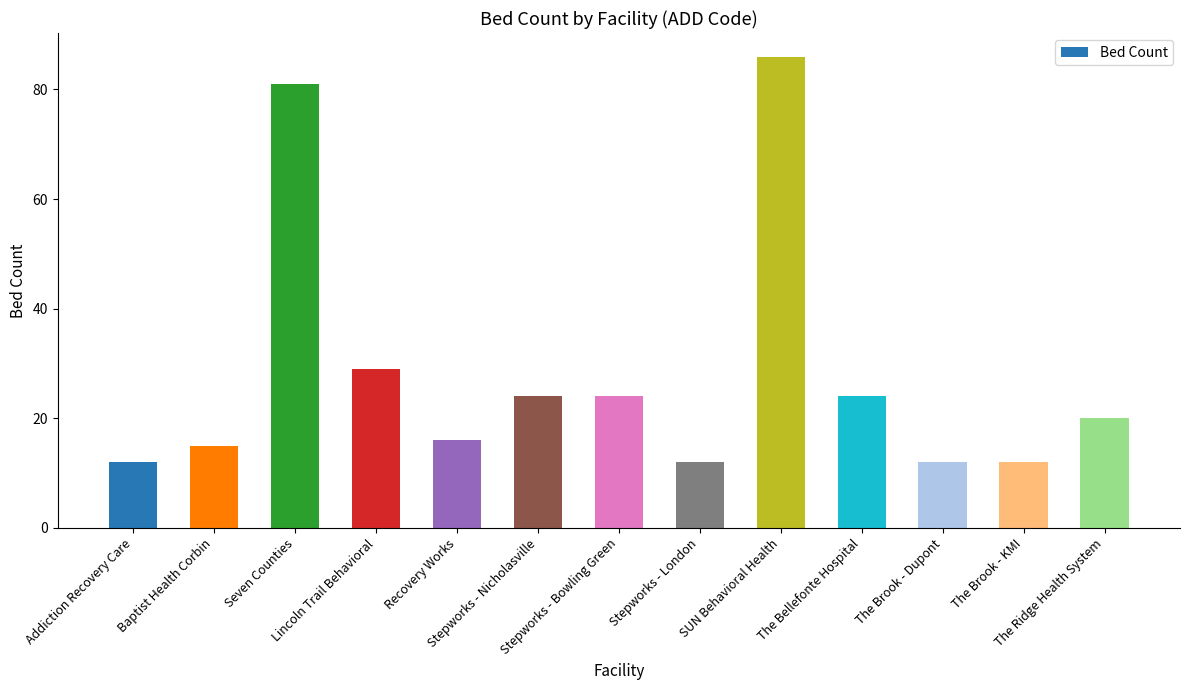

How many data points does each series have?

13